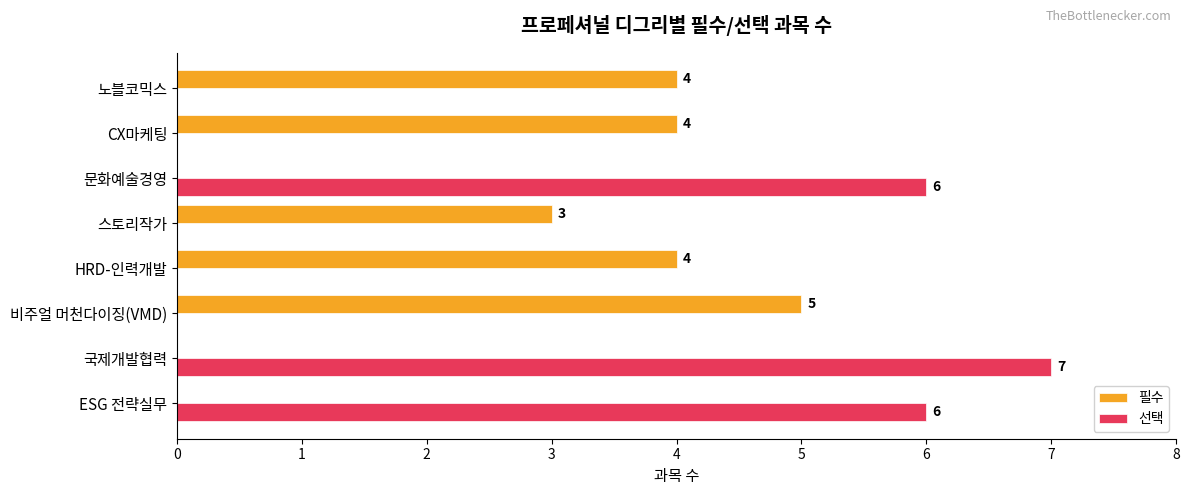

Is the value of 필수 at 노블코믹스 greater than the value of 선택 at ESG 전략실무?

No